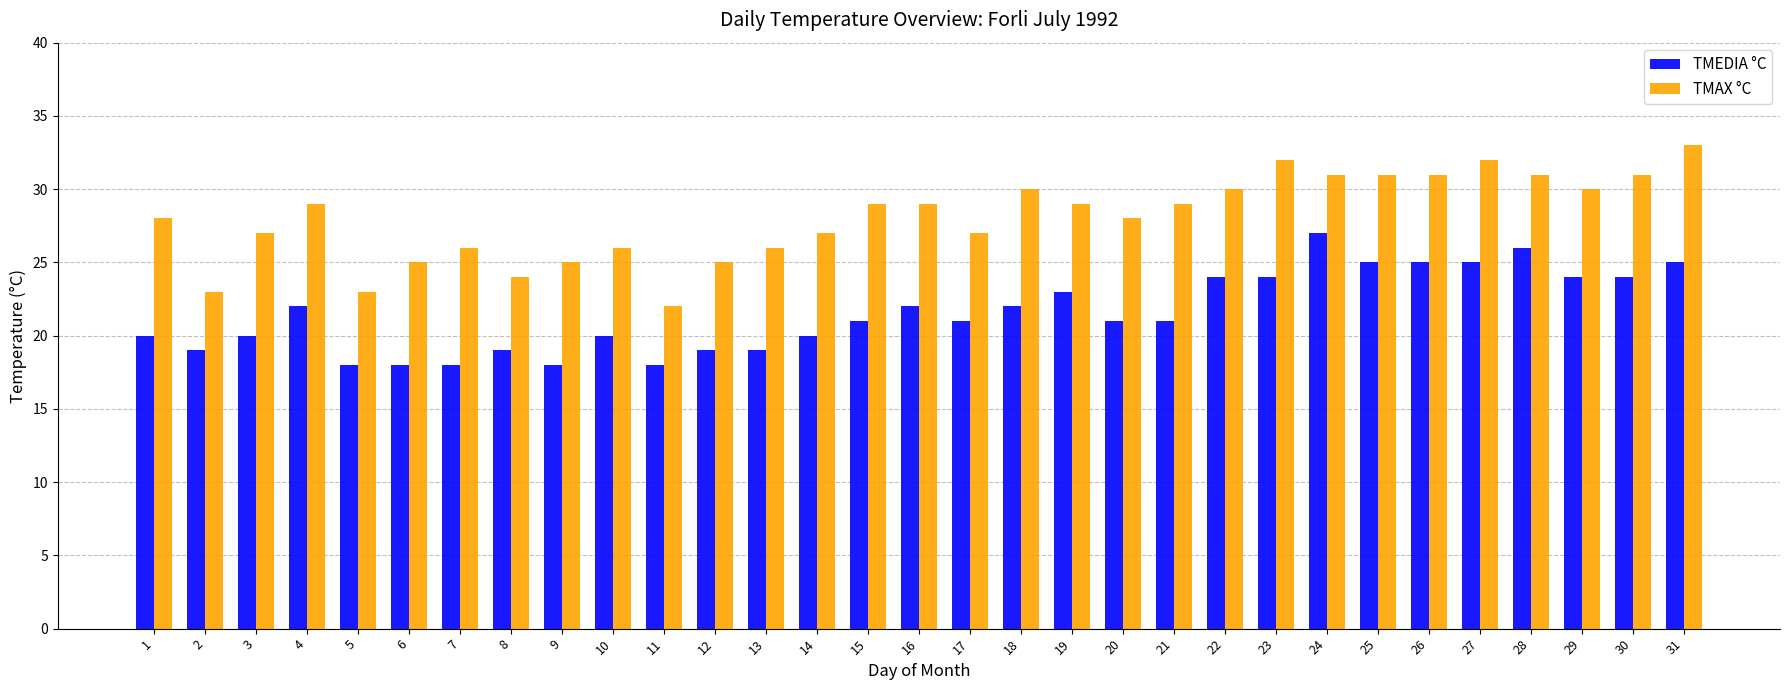

What is the spread (max minus min) of values at 30?

7